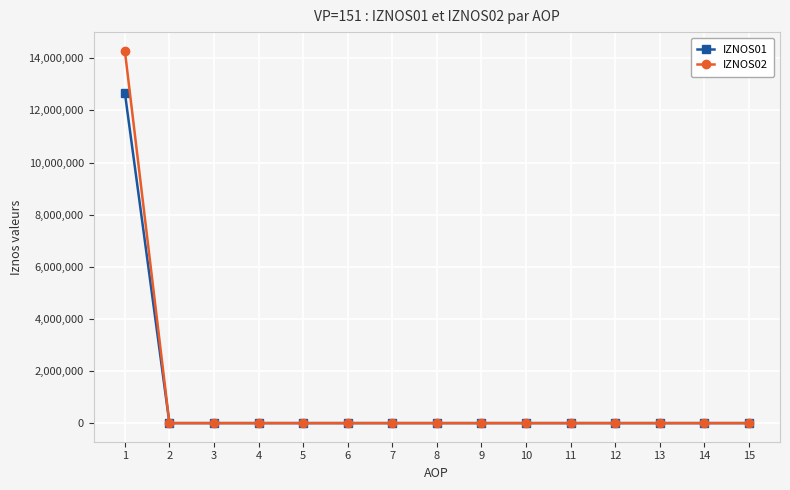

What is the maximum value shown in the chart?

14291248.5